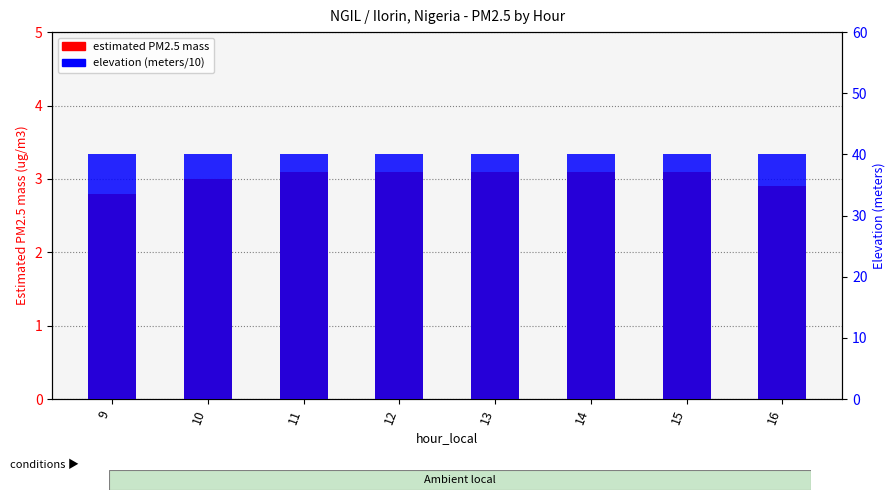

How many groups of bars are there?

8